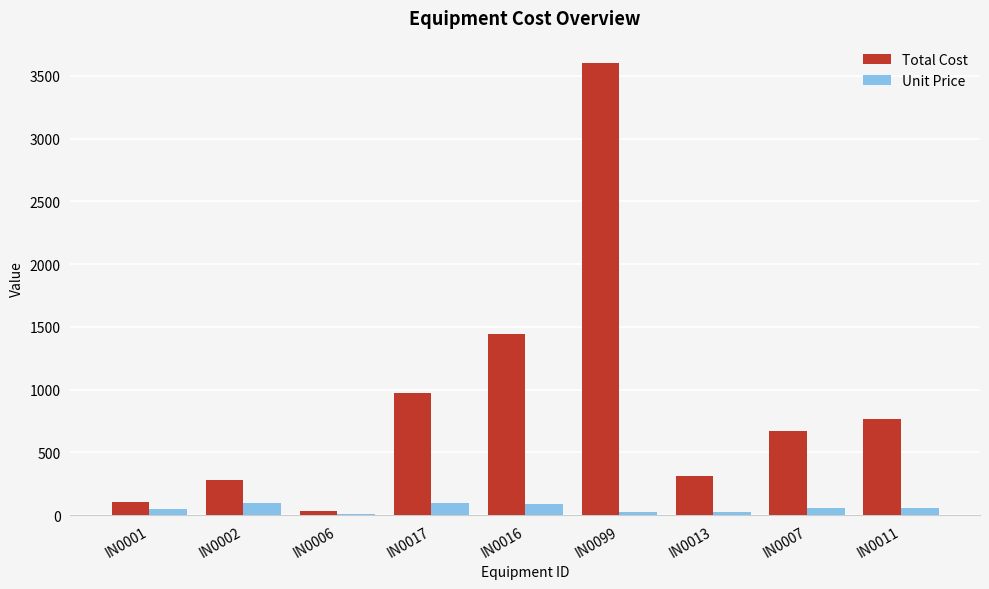

At which category is the sum across all series the highest?

IN0099